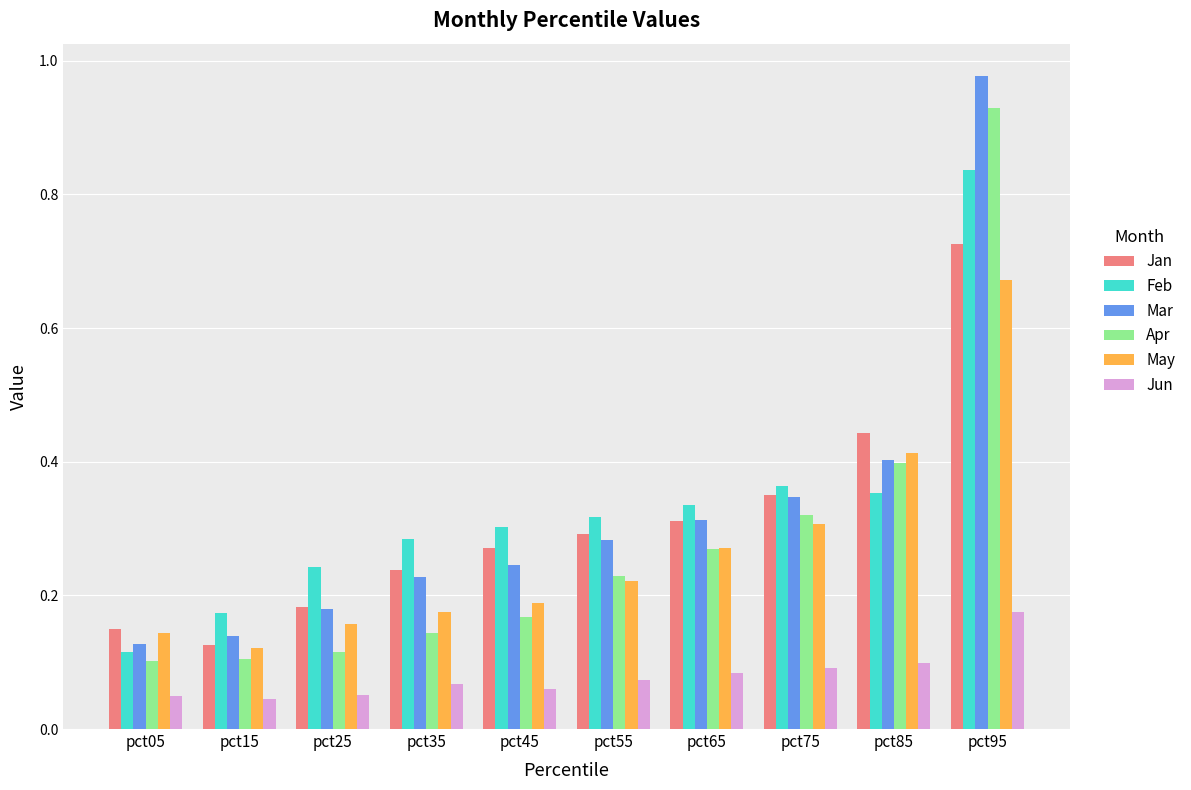

Between pct15 and pct55, which series saw the biggest shift?

Jan